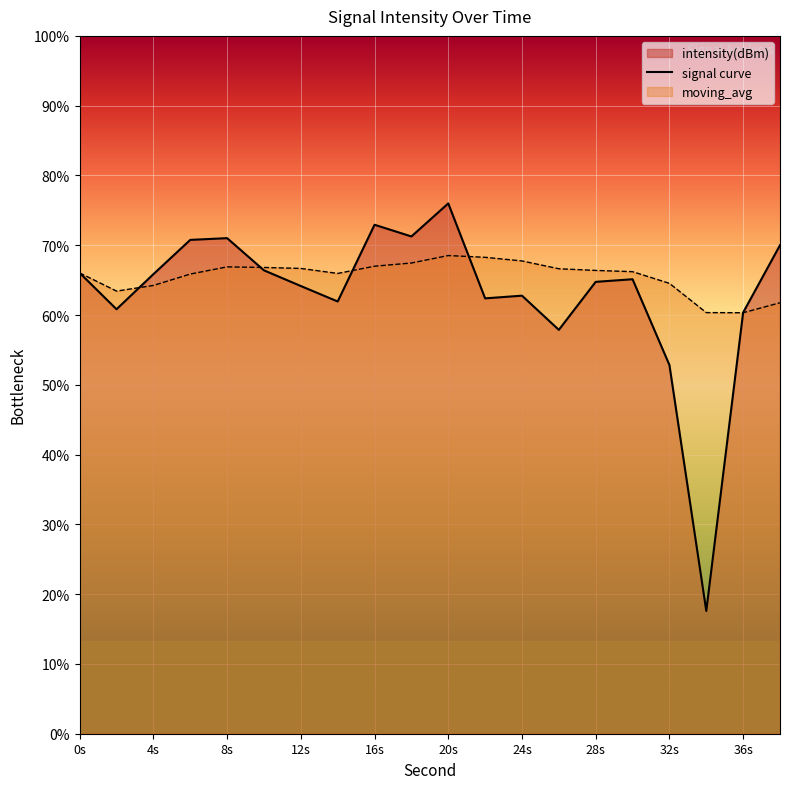

What is the spread (max minus min) of values at 14?

2.4